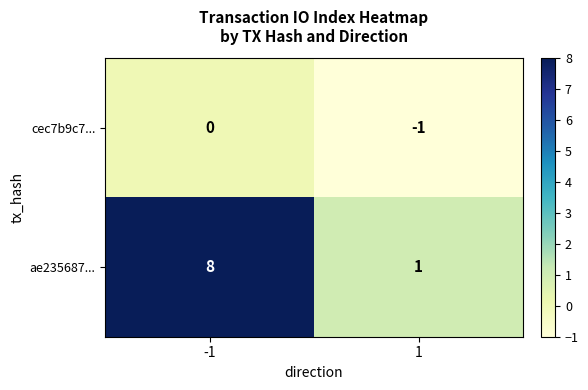

Which series has the largest range (max minus min)?

ae235687...